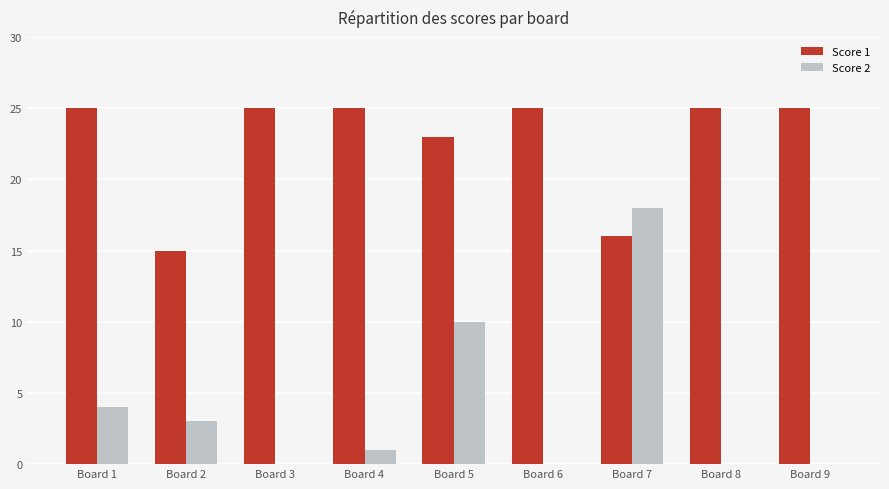

Count the number of categories in the chart.

9